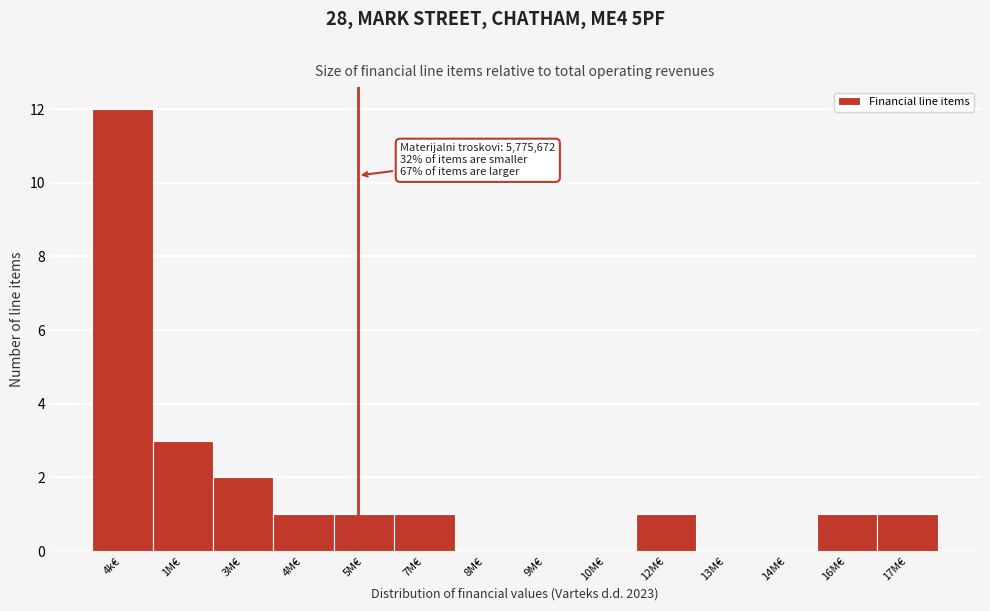

Reading right to left, what are all the values shown in this chart?

17M€=1	16M€=1	14M€=0	13M€=0	12M€=1	10M€=0	9M€=0	8M€=0	7M€=1	5M€=1	4M€=1	3M€=2	1M€=3	4k€=12